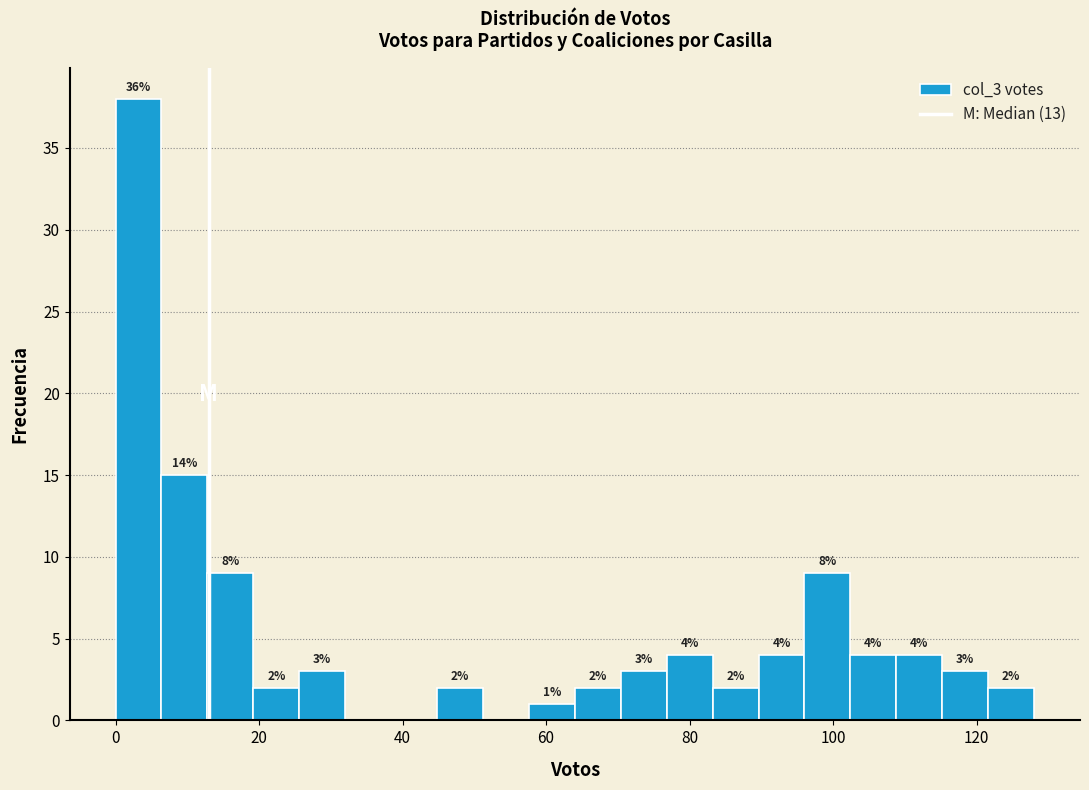

Around what value on the x-axis is the tallest bar? Give the approximate position of its centre, as read against the axis.

4